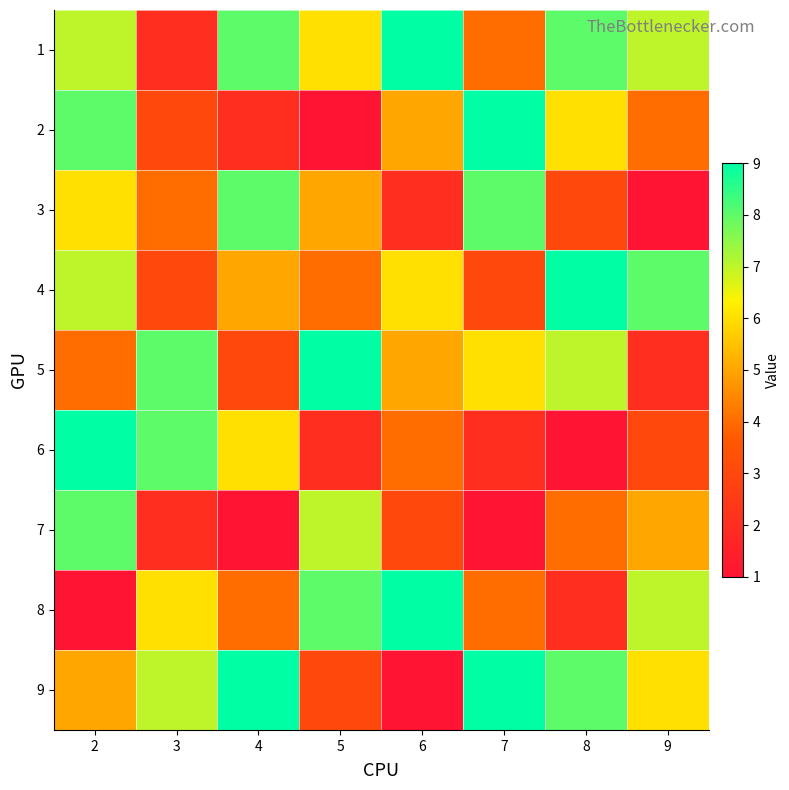

What is the total value across all series at 8?

48